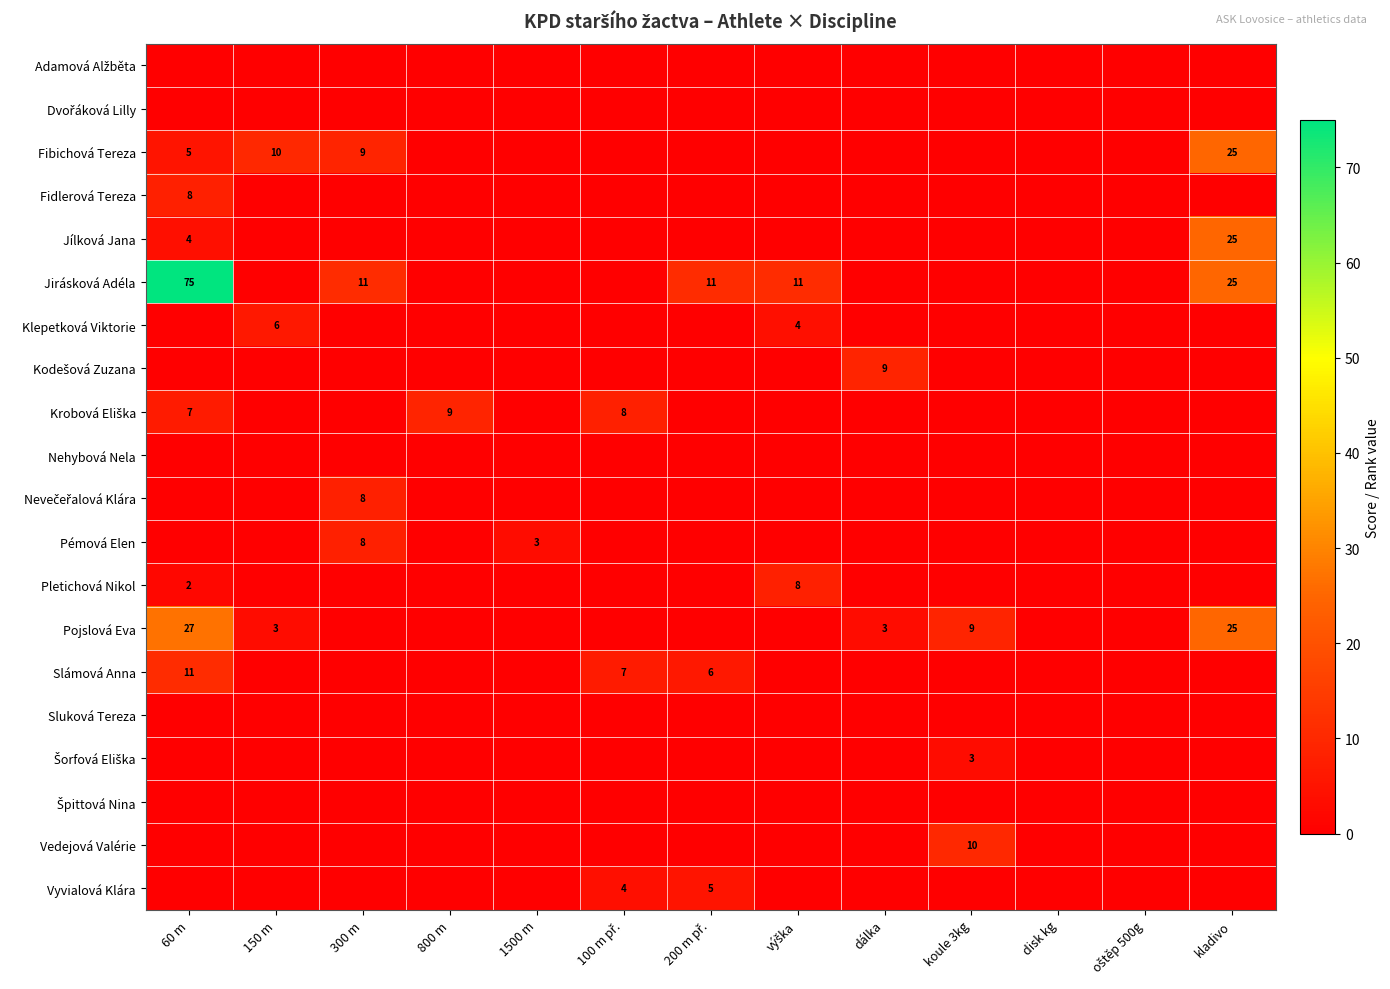

Which has a higher value, výška or 300 m?

výška